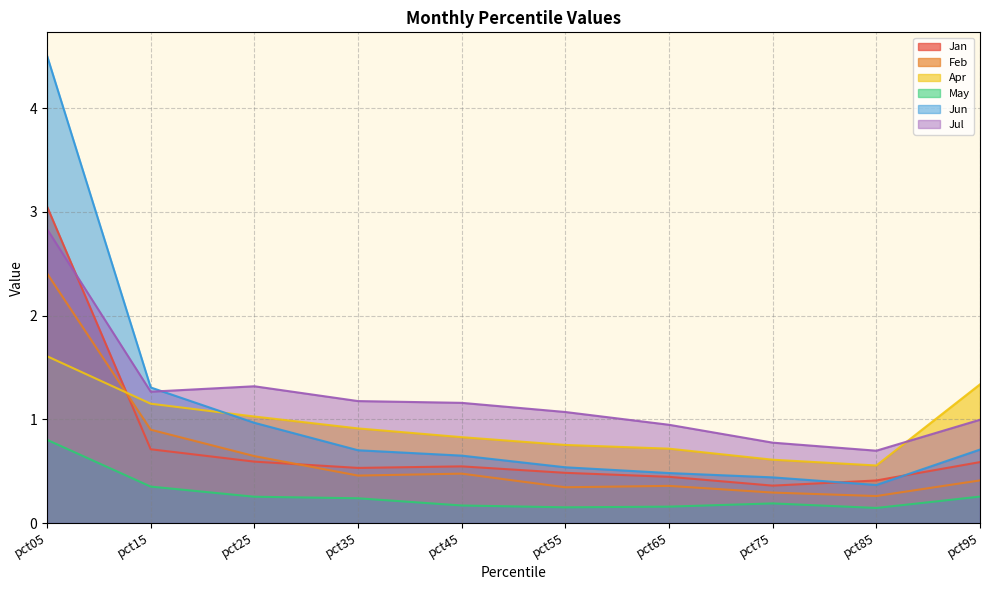

Reading left to right, list all the values displayed in this chart.

Jan: 3.1	0.7	0.6	0.5	0.5	0.5	0.4	0.4	0.4	0.6
Feb: 2.4	0.9	0.6	0.5	0.5	0.3	0.4	0.3	0.3	0.4
Apr: 1.6	1.2	1.0	0.9	0.8	0.8	0.7	0.6	0.6	1.3
May: 0.8	0.4	0.3	0.2	0.2	0.2	0.2	0.2	0.1	0.3
Jun: 4.5	1.3	1.0	0.7	0.7	0.5	0.5	0.4	0.4	0.7
Jul: 2.8	1.3	1.3	1.2	1.2	1.1	0.9	0.8	0.7	1.0